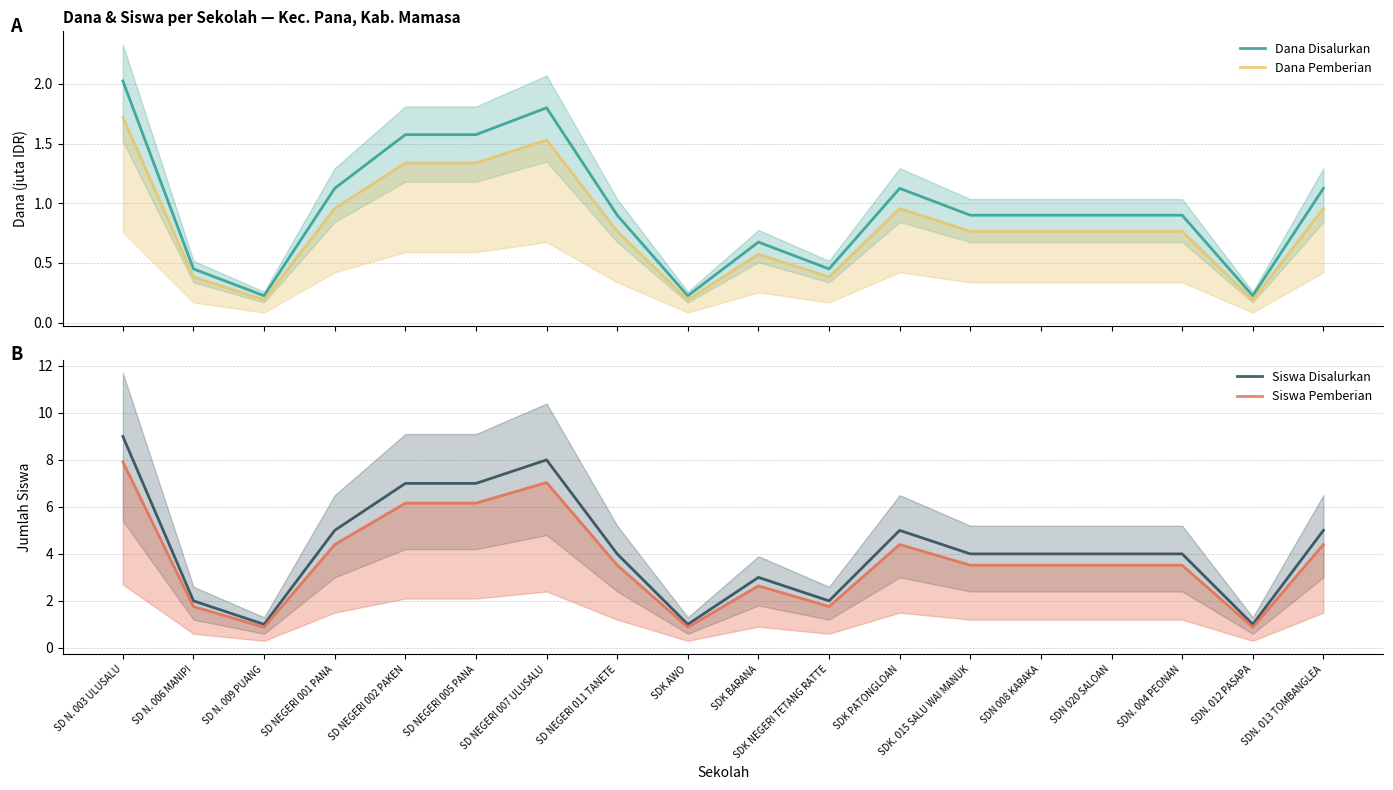

True or false: Dana Disalurkan has a value of 2.9 at SD NEGERI 007 ULUSALU.

False